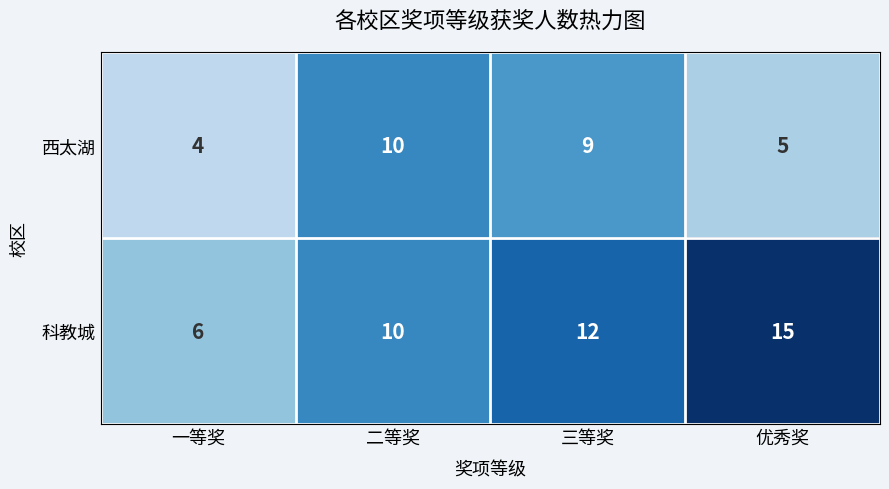

Is it true that 西太湖 equals 2 at 一等奖?

False